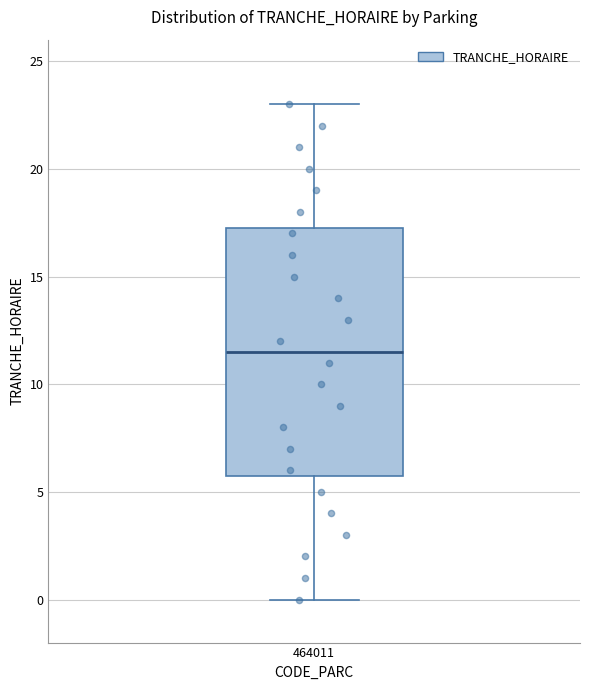

Read this box plot against the y-axis: the position of the median line, the range covered by the box, and the ends of both whiskers. The values are not printed on the chart, so give them approximately, as read against the axis.

median 11.5, box 6.0 to 17.5, whiskers 0.0 to 23.0